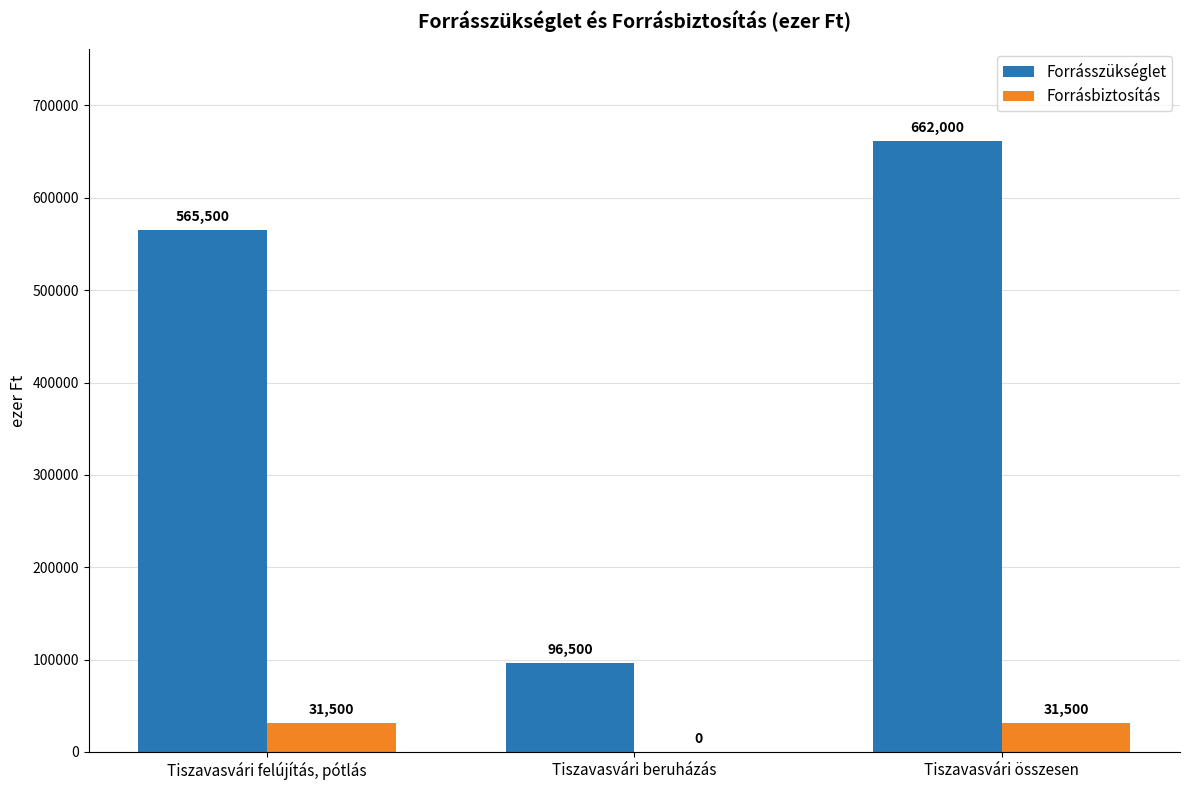

At which category is the sum across all series the highest?

Tiszavasvári összesen